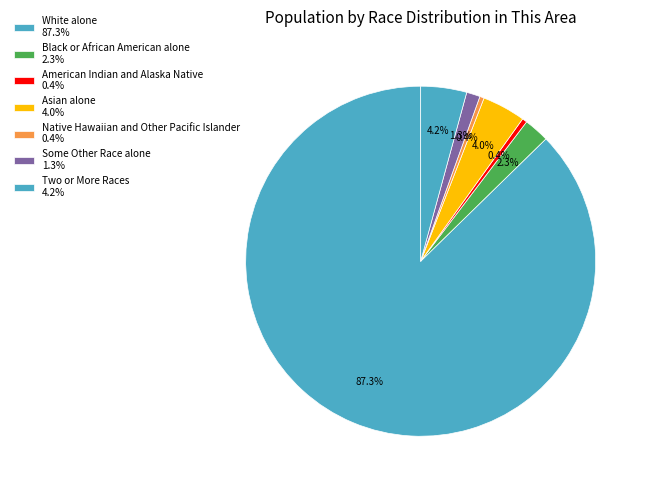

Rank the categories by value from lowest to highest.

Native Hawaiian and Other Pacific Islander, American Indian and Alaska Native, Some Other Race alone, Black or African American alone, Asian alone, Two or More Races, White alone